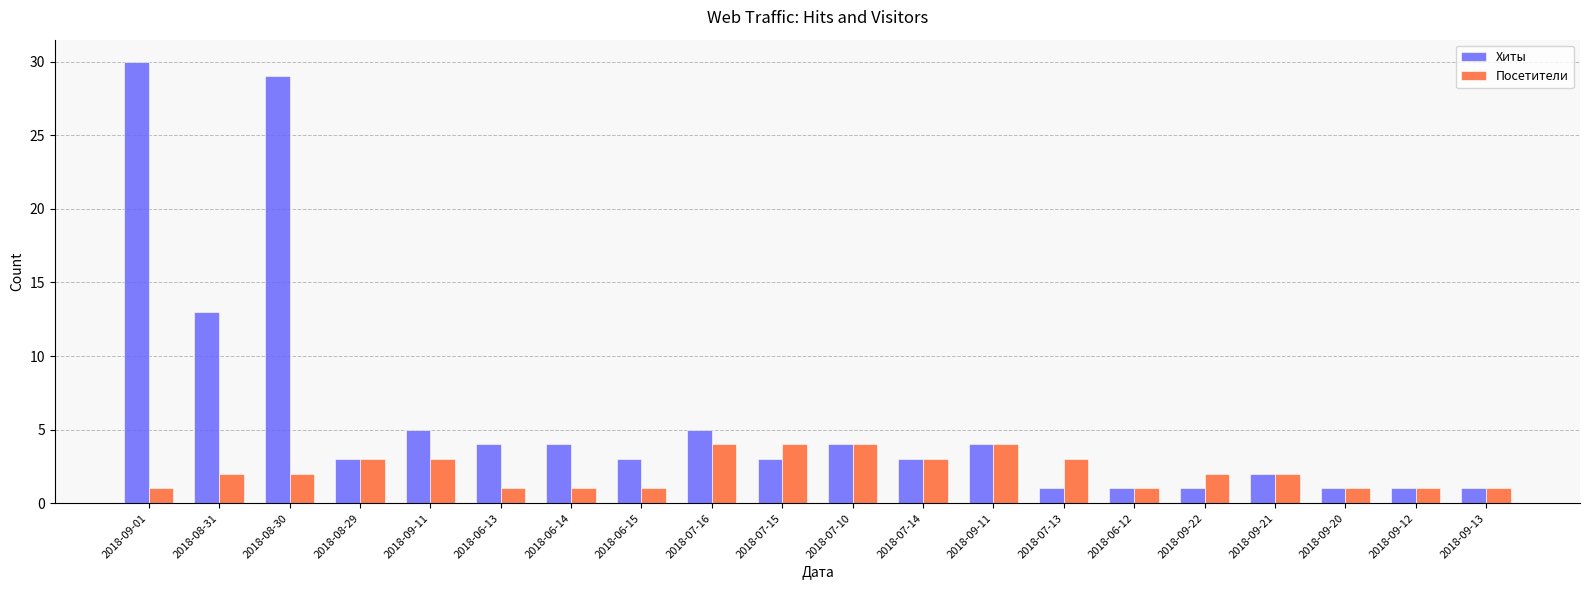

What is the approximate value of Хиты at 2018-06-13?

4